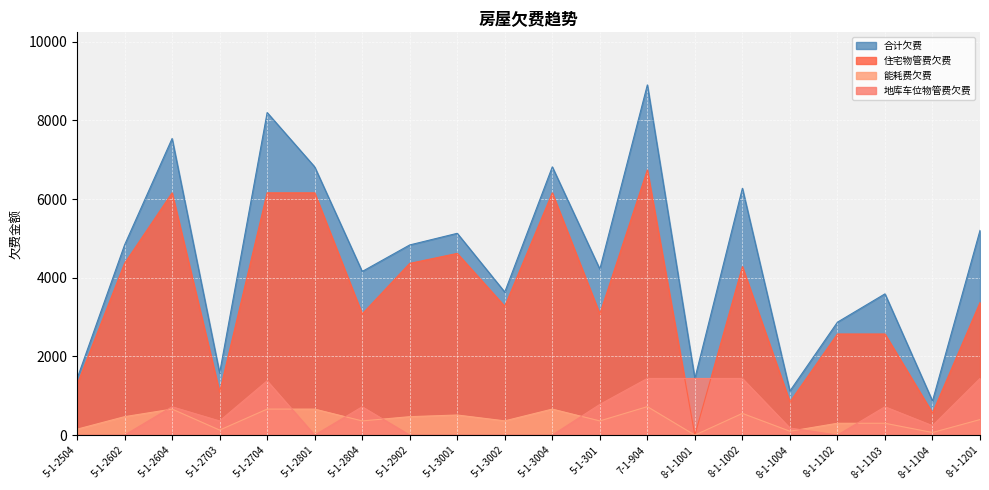

List the labels in order of 住宅物管费欠费 value, largest first.

7-1-904, 5-1-2604, 5-1-2704, 5-1-2801, 5-1-3004, 5-1-3001, 5-1-2602, 5-1-2902, 8-1-1002, 8-1-1201, 5-1-3002, 5-1-2804, 5-1-301, 8-1-1102, 8-1-1103, 5-1-2504, 5-1-2703, 8-1-1004, 8-1-1104, 8-1-1001